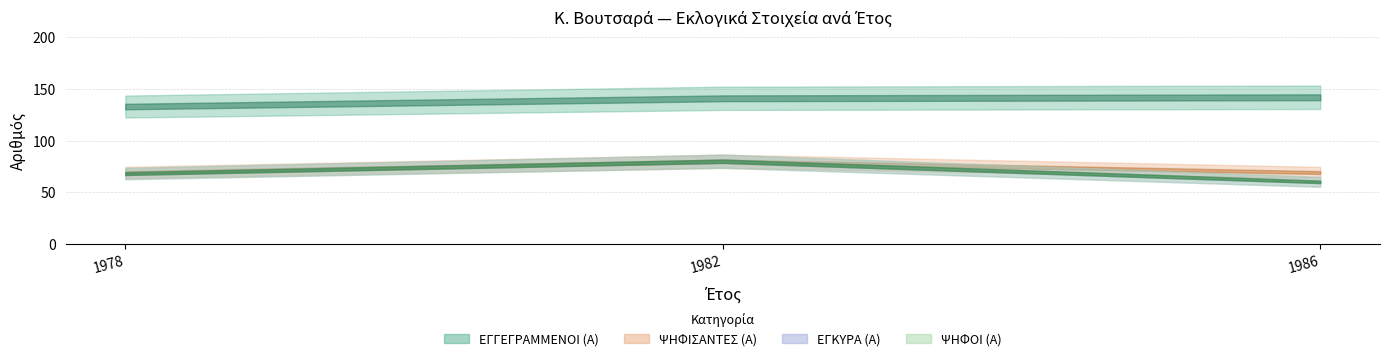

Rank the series by their maximum value, from lowest to highest.

ΨΗΦΙΣΑΝΤΕΣ (Α), ΕΓΚΥΡΑ (Α), ΨΗΦΟΙ (Α), ΕΓΓΕΓΡΑΜΜΕΝΟΙ (Α)